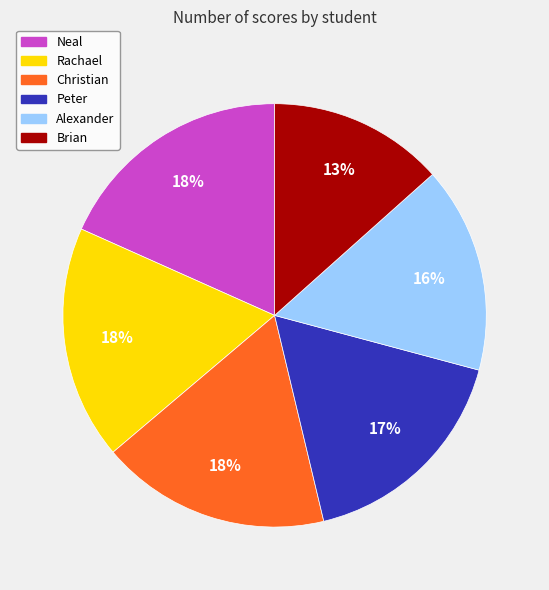

To the nearest percent, what is the difference between the largest and smallest slice percentages?

5%